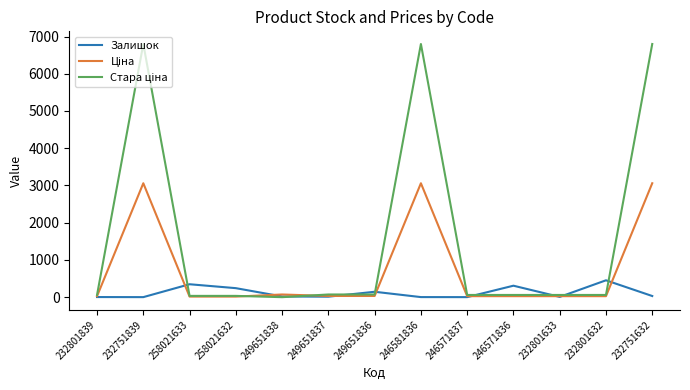

True or false: Залишок has a value of 1.0 at 232751839.

True